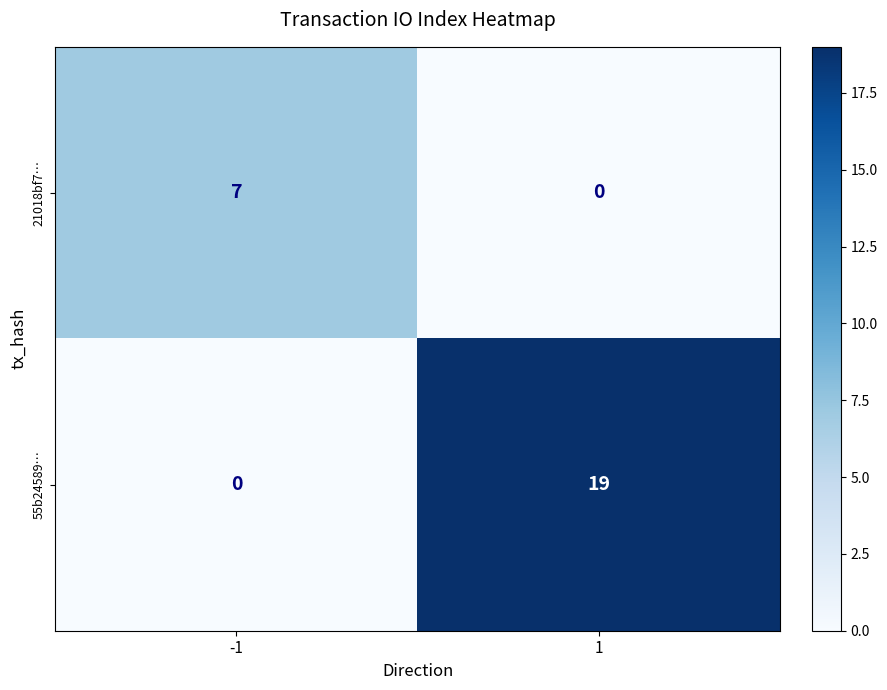

Rank the series at -1 from lowest to highest value.

55b24589…, 21018bf7…